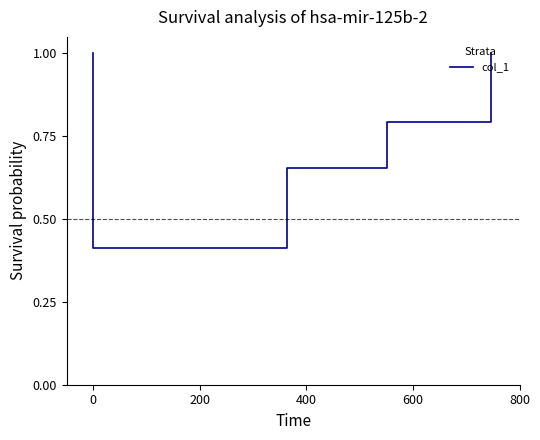

True or false: the data shows 1.8 at 800.

False